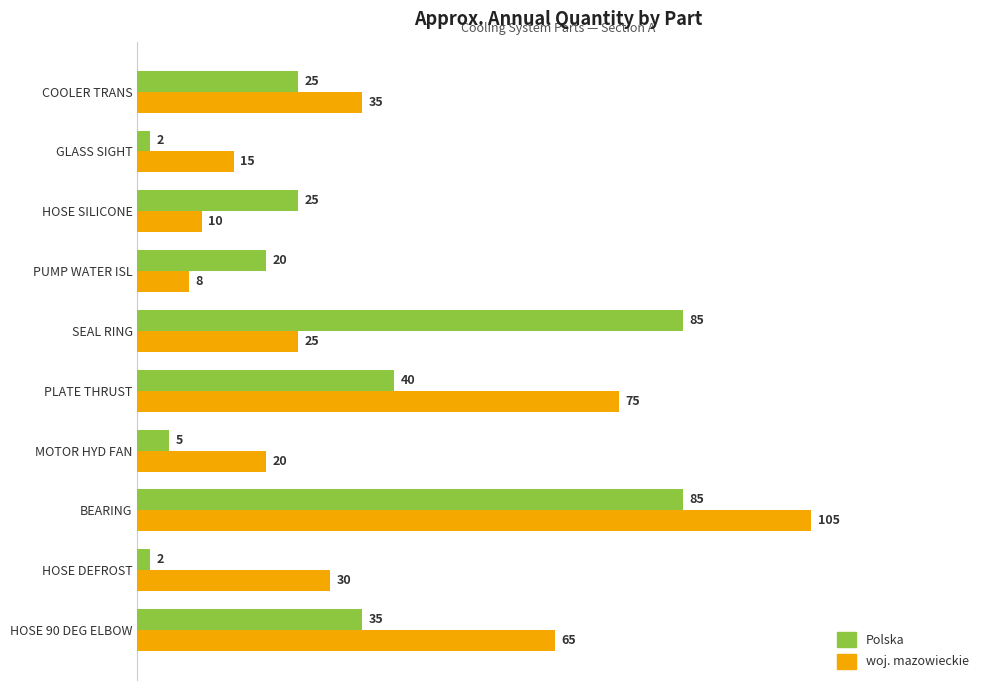

Rank the series by their maximum value, from highest to lowest.

woj. mazowieckie, Polska